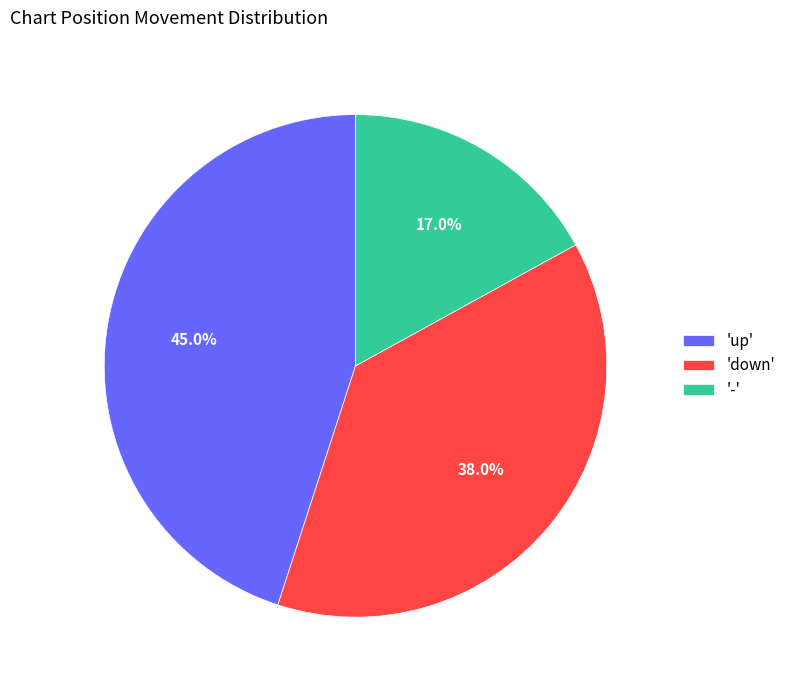

Which category has the biggest portion of the pie?

'up'